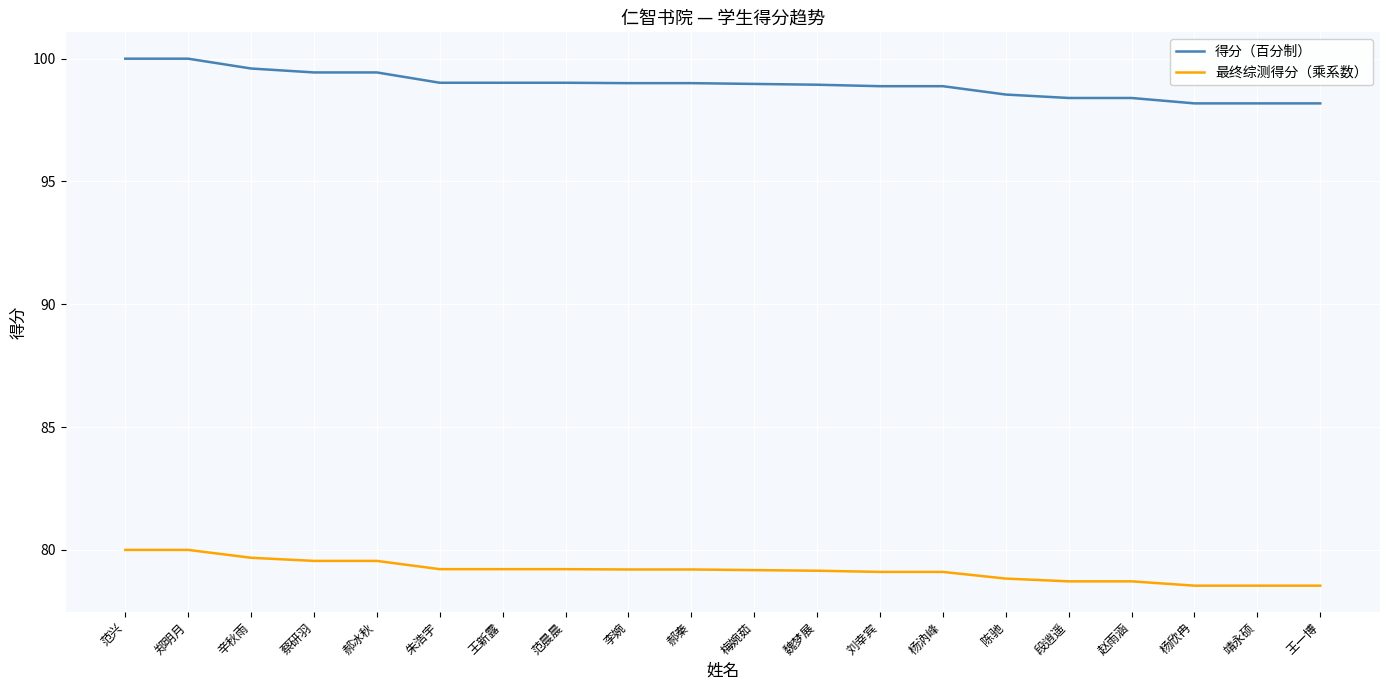

True or false: 得分（百分制） and 最终综测得分（乘系数） cross at least once.

False